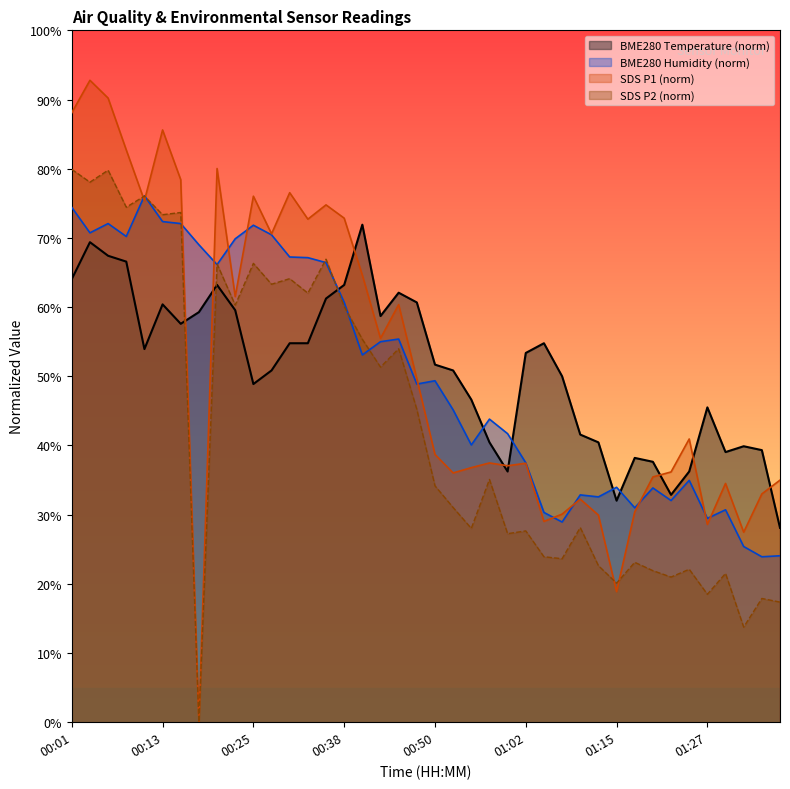

What is the difference between the second highest and minimum values in the SDS_P1 series?

90.2